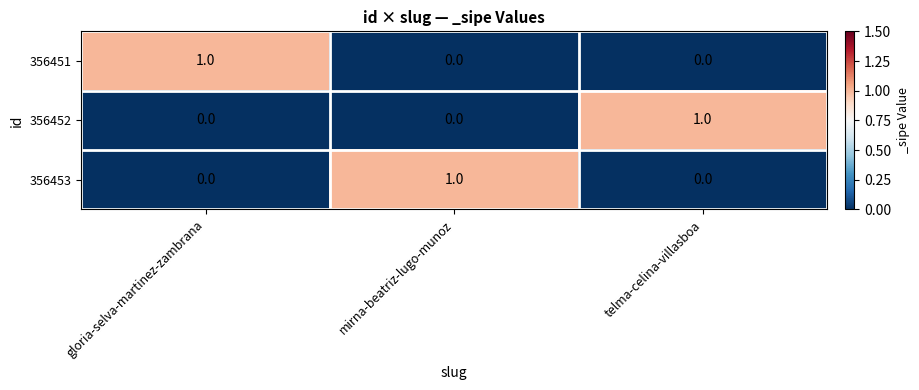

True or false: 356451 has a value of 1 at mirna-beatriz-lugo-munoz.

False